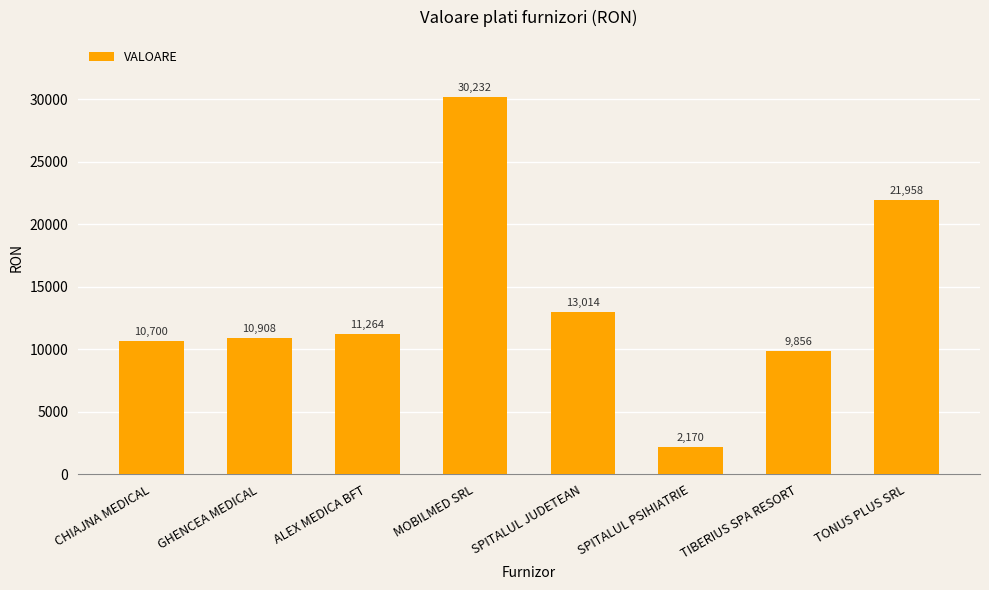

Between GHENCEA MEDICAL and SPITALUL PSIHIATRIE, which is larger?

GHENCEA MEDICAL